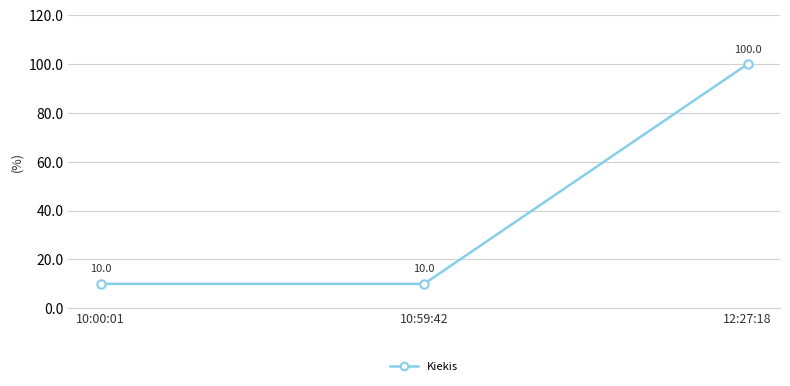

Count the number of data series in this chart.

1